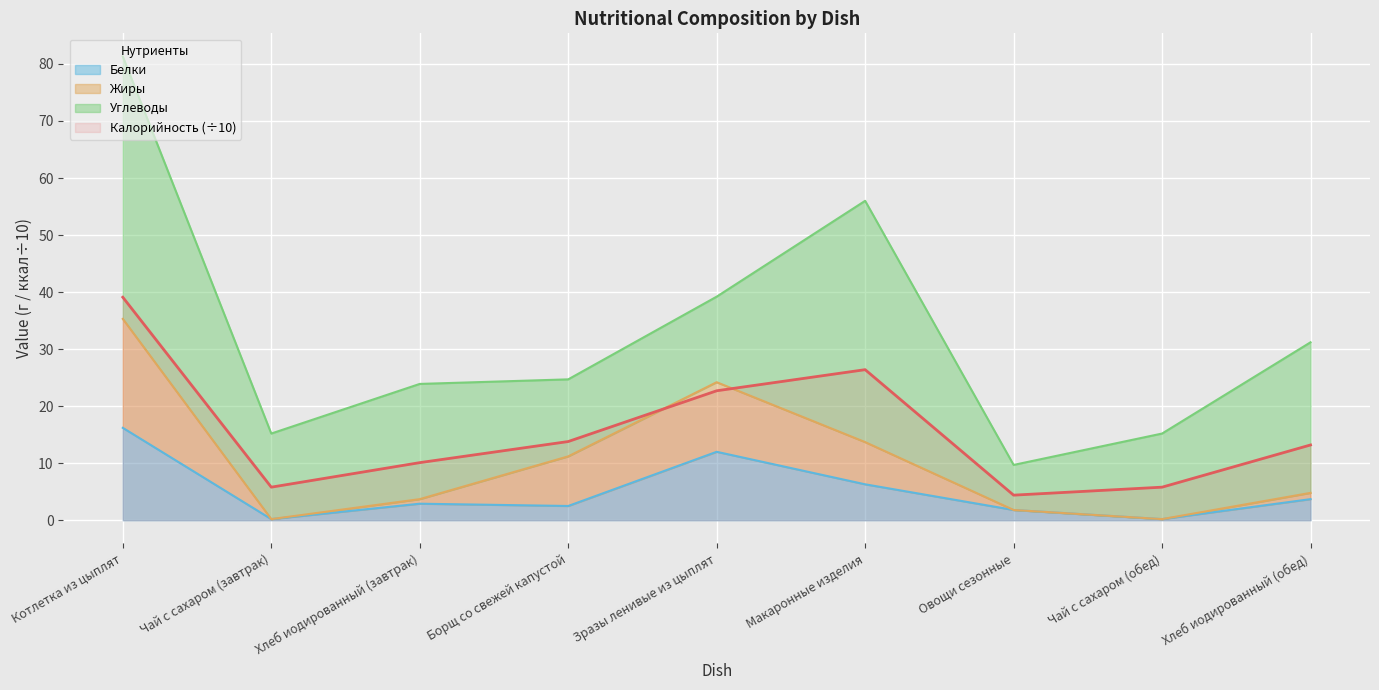

True or false: Калорийность has more than 1 points higher than both neighbors.

False